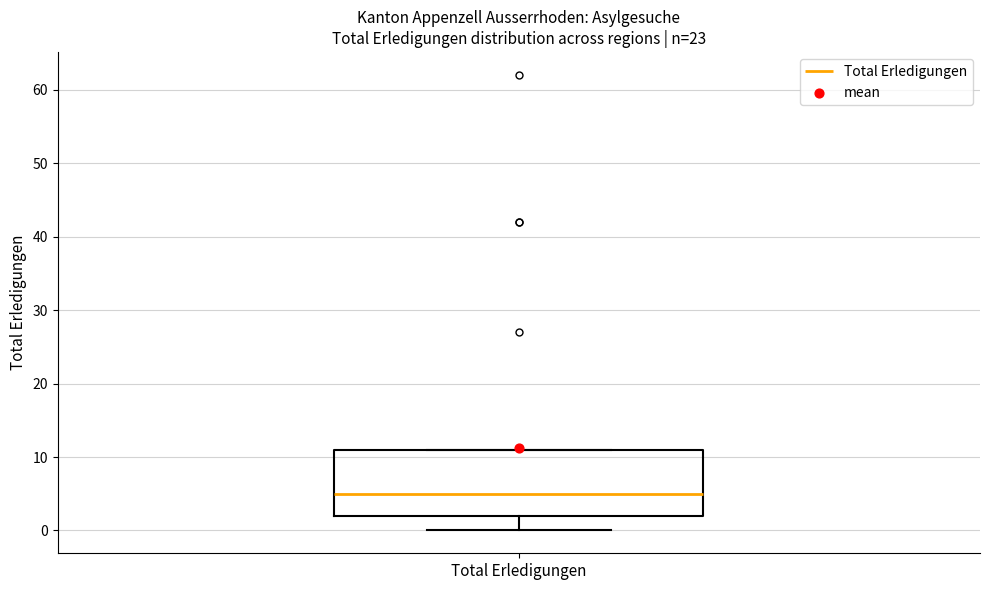

Where is the upper edge of the box for Total Erledigungen on the y-axis? The values are not printed on the chart, so give them approximately, as read against the axis.

11